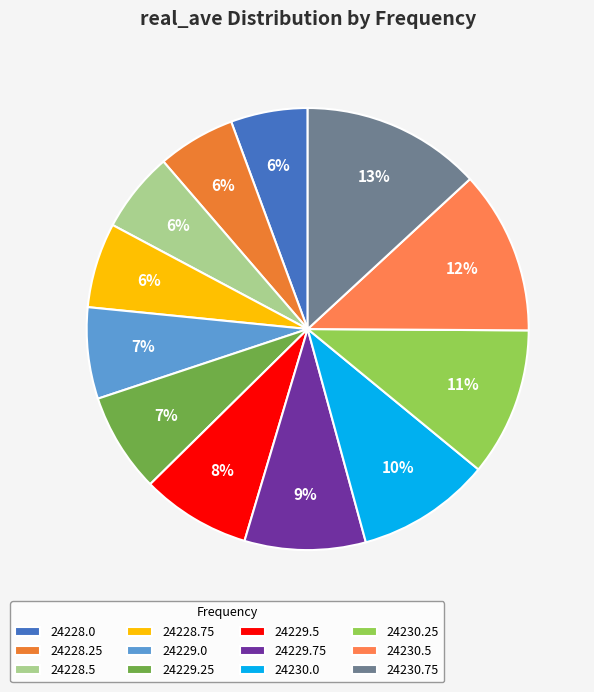

To the nearest percent, what portion does 24228.0 represent?

6%